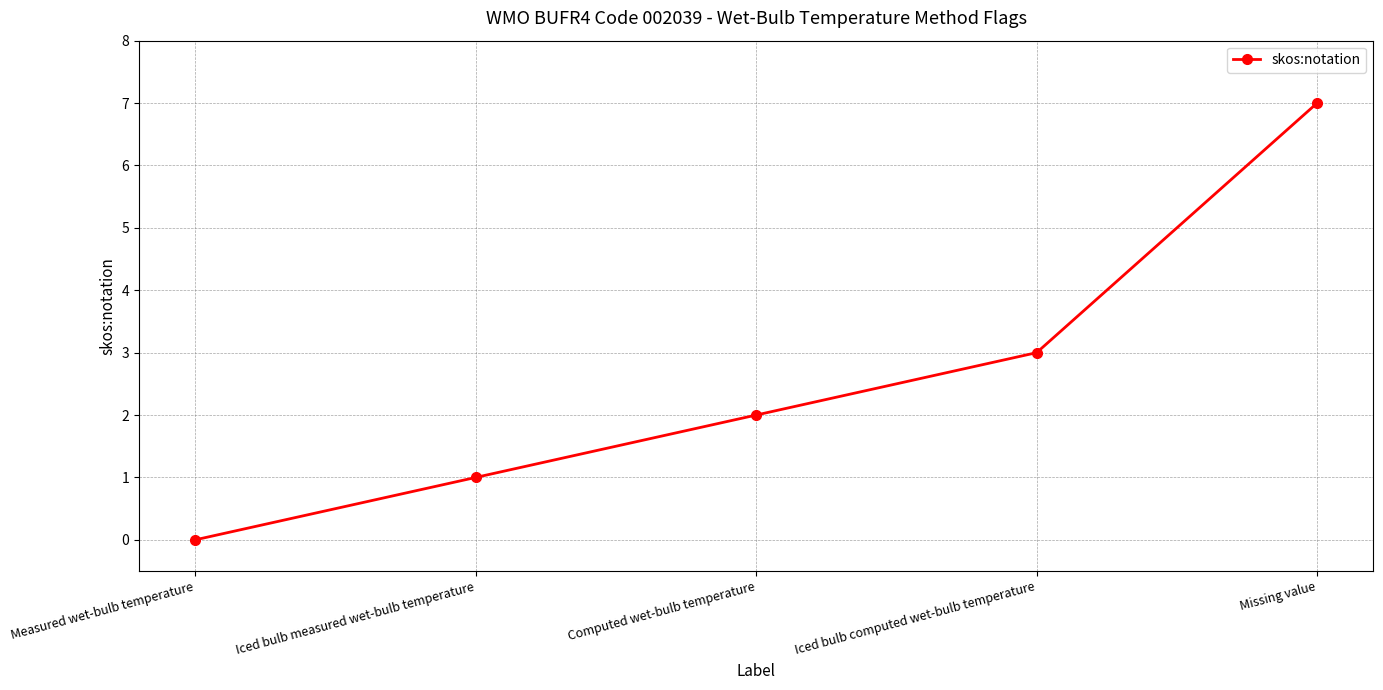

True or false: the data shows 2 at Computed wet-bulb temperature.

True